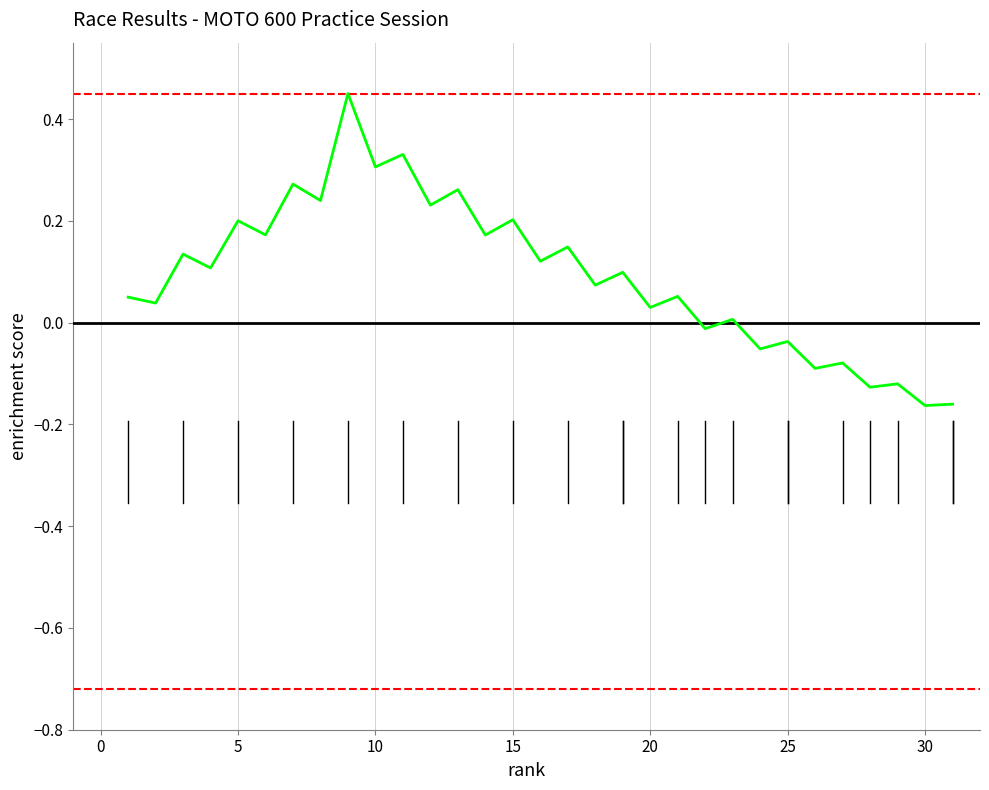

What is the difference between the maximum and minimum values?

0.6